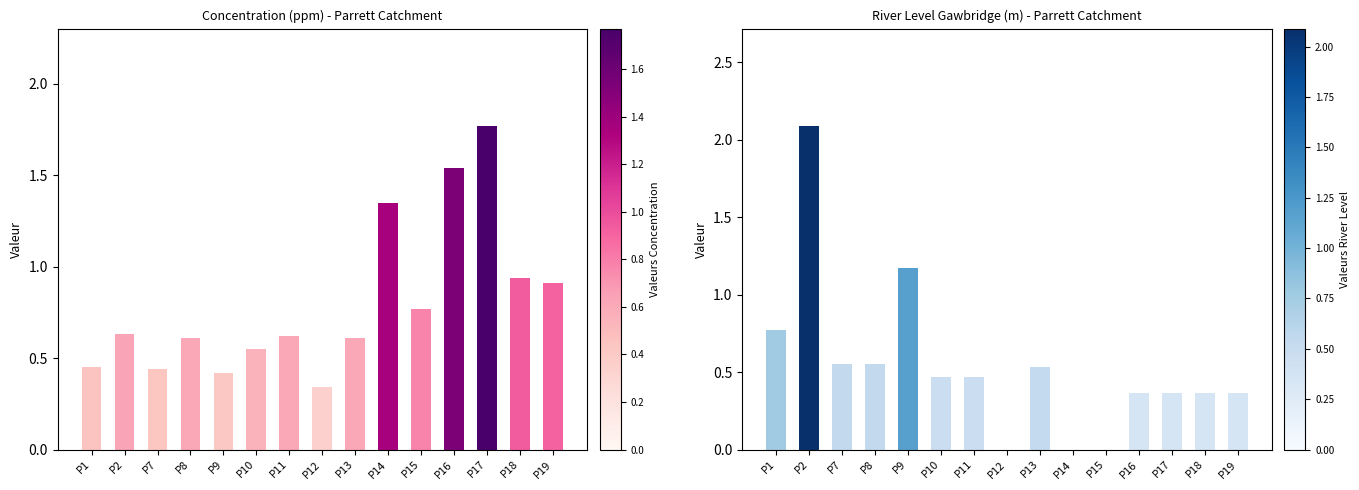

How many categories are shown in the chart?

15